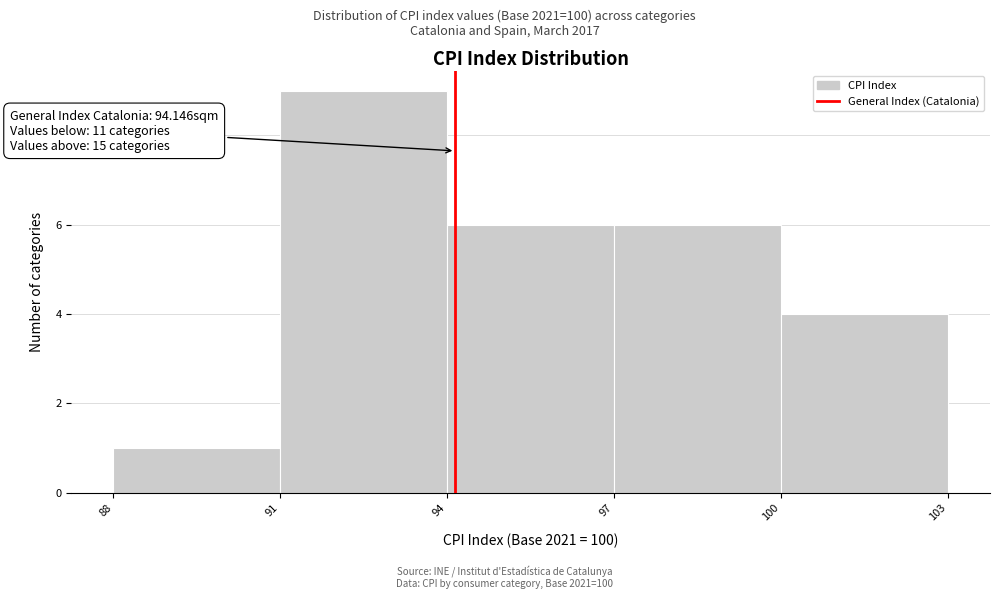

Over which range of the x-axis is the bar tallest?

91 to 94